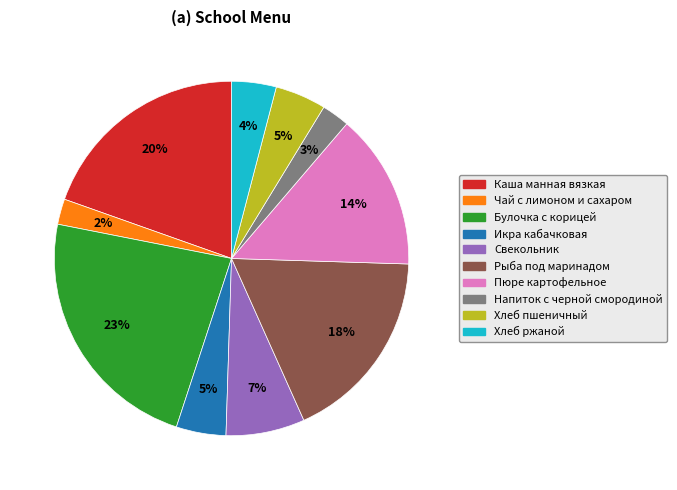

True or false: Напиток с черной смородиной accounts for 3% of the total.

True